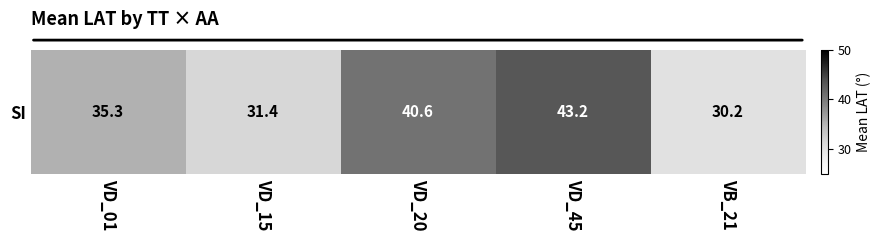

Reading left to right, list all the values displayed in this chart.

35.3	31.4	40.6	43.2	30.2